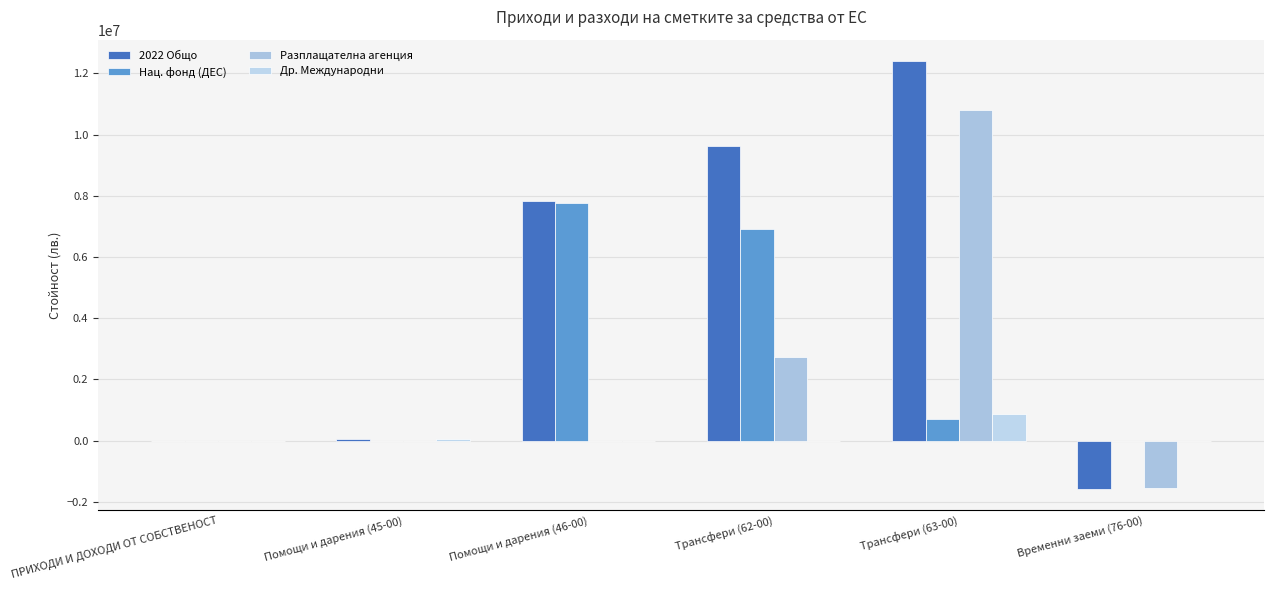

What are all the series names shown in the legend?

2022 Общо, Нац. фонд (ДЕС), Разплащателна агенция, Др. Международни